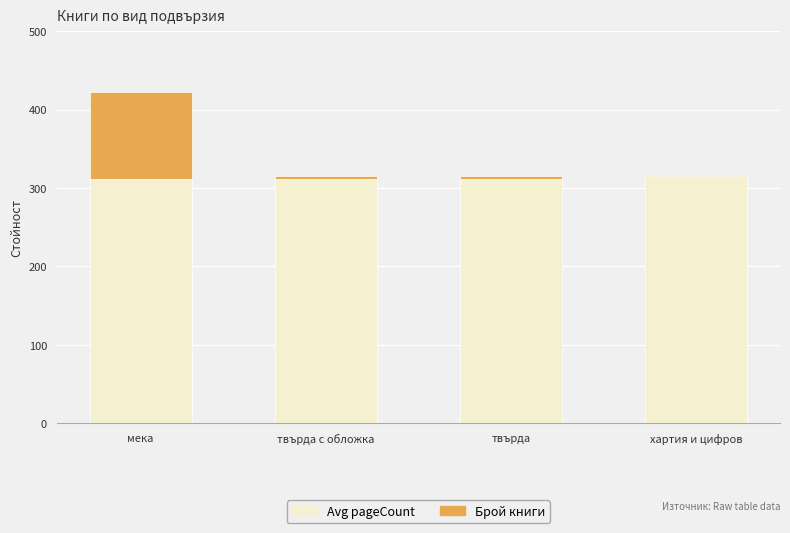

At which category is the sum across all series the highest?

мека